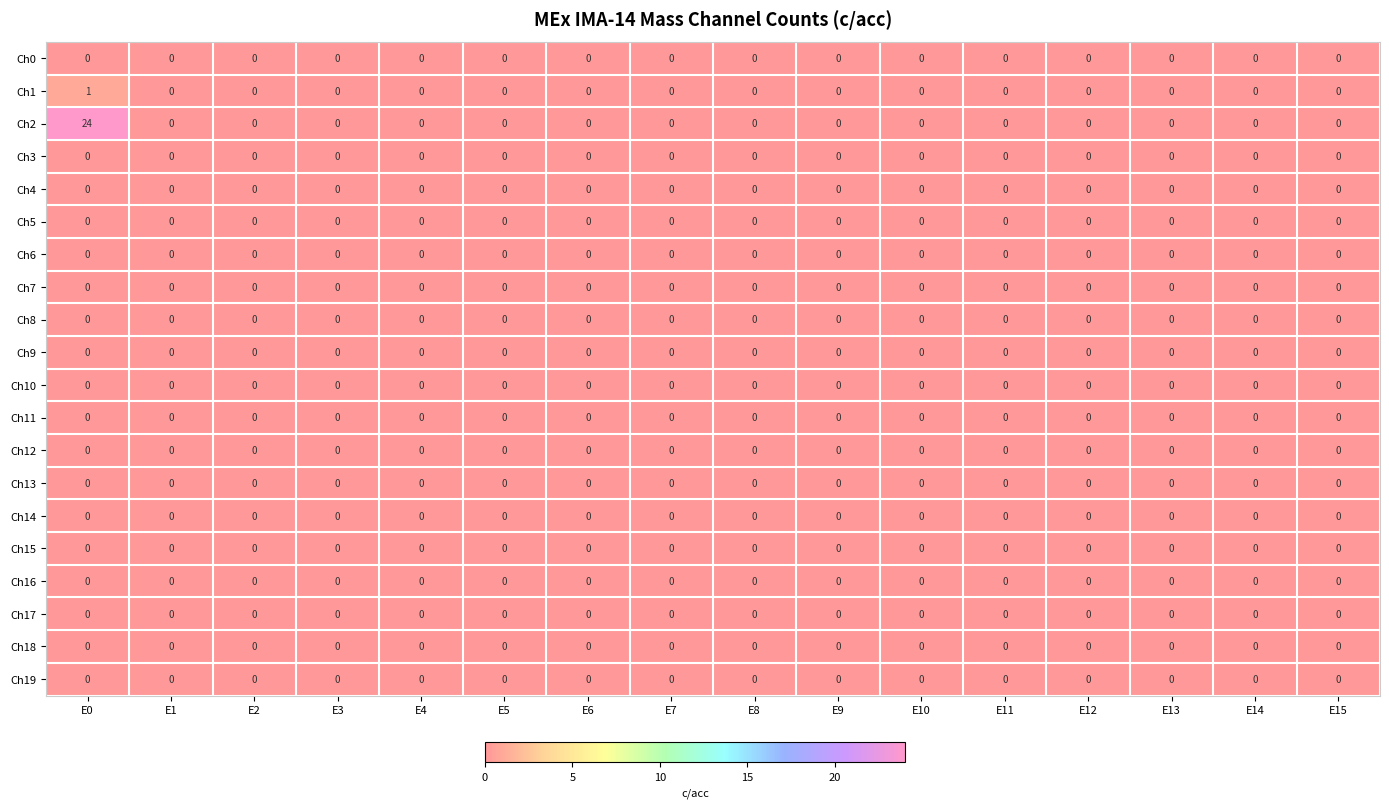

What is the greatest value displayed?

24